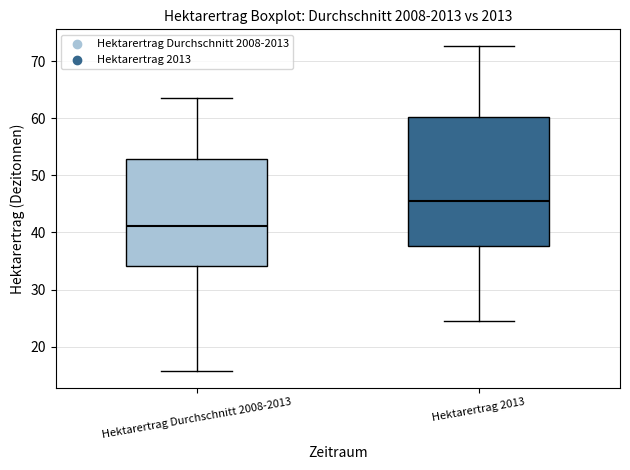

Where is the lower edge of the box for Hektarertrag Durchschnitt 2008-2013 on the y-axis? The values are not printed on the chart, so give them approximately, as read against the axis.

34